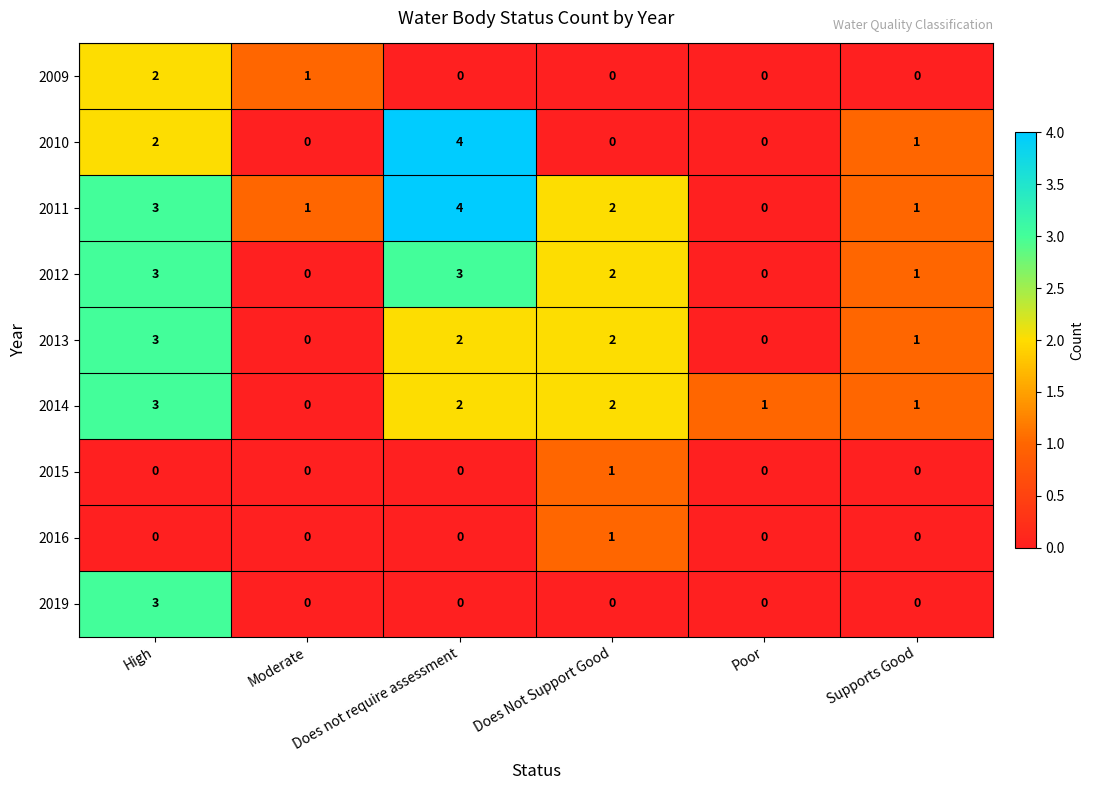

At which label is 2011 closest to 2?

Does Not Support Good